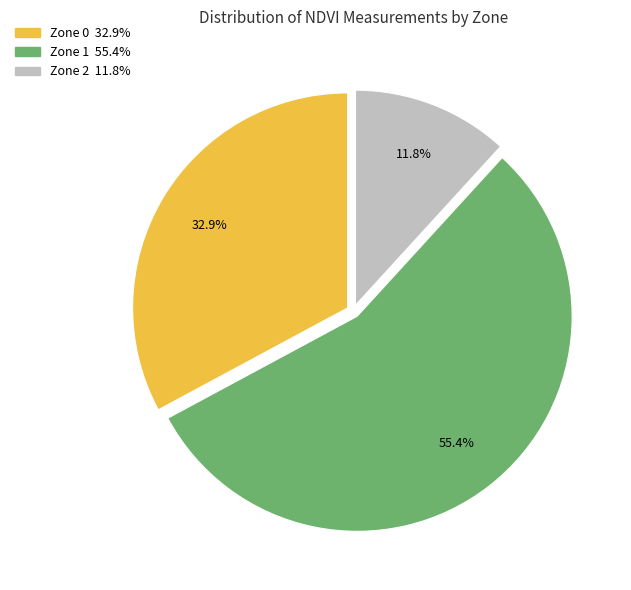

What portion of the pie excludes Zone 0?

67.1%